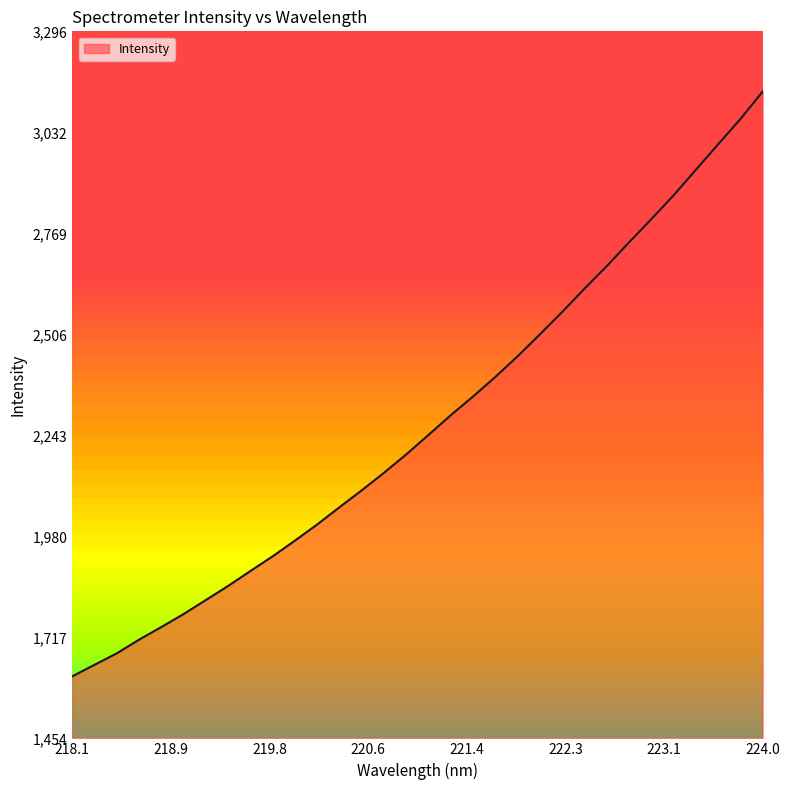

What is the difference between the values at 223.7895 and 221.6902?

671.1